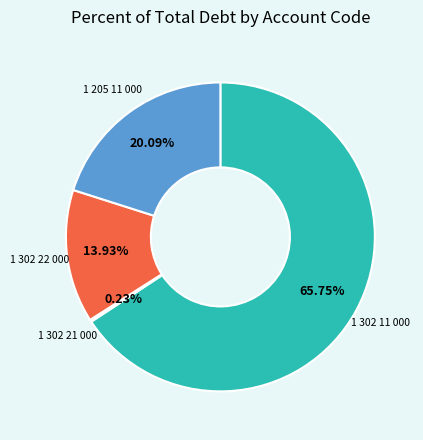

Combined, do 1 205 11 000 and 1 302 11 000 account for over 50%?

Yes